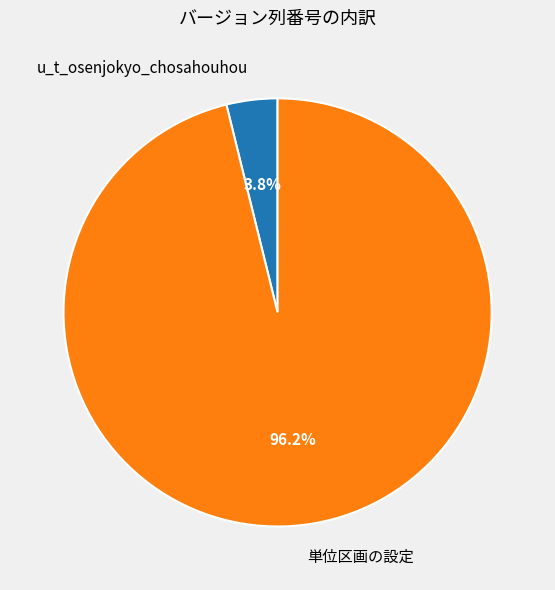

Which slice is the largest?

単位区画の設定